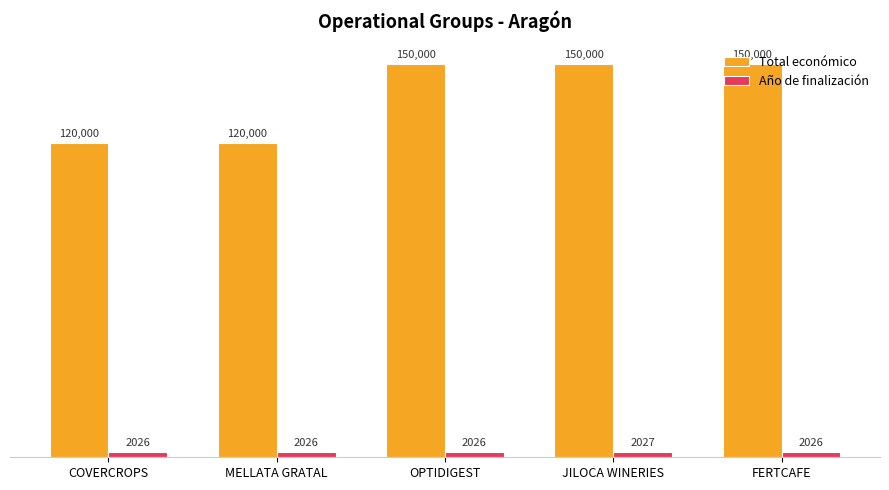

List the series in order of their overall mean, highest first.

Total económico, Año de finalización